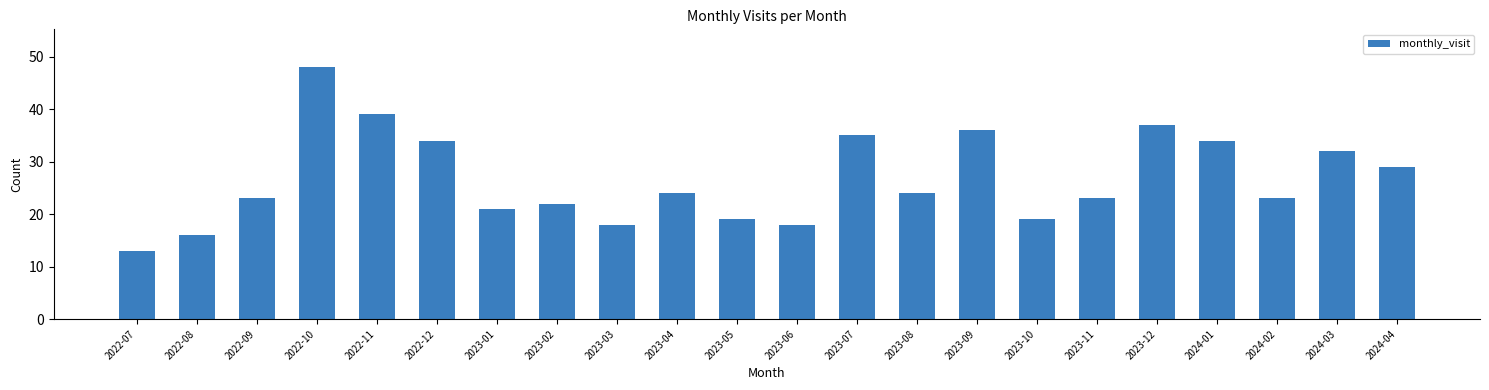

Reading left to right, list all the values displayed in this chart.

2022-07=13	2022-08=16	2022-09=23	2022-10=48	2022-11=39	2022-12=34	2023-01=21	2023-02=22	2023-03=18	2023-04=24	2023-05=19	2023-06=18	2023-07=35	2023-08=24	2023-09=36	2023-10=19	2023-11=23	2023-12=37	2024-01=34	2024-02=23	2024-03=32	2024-04=29